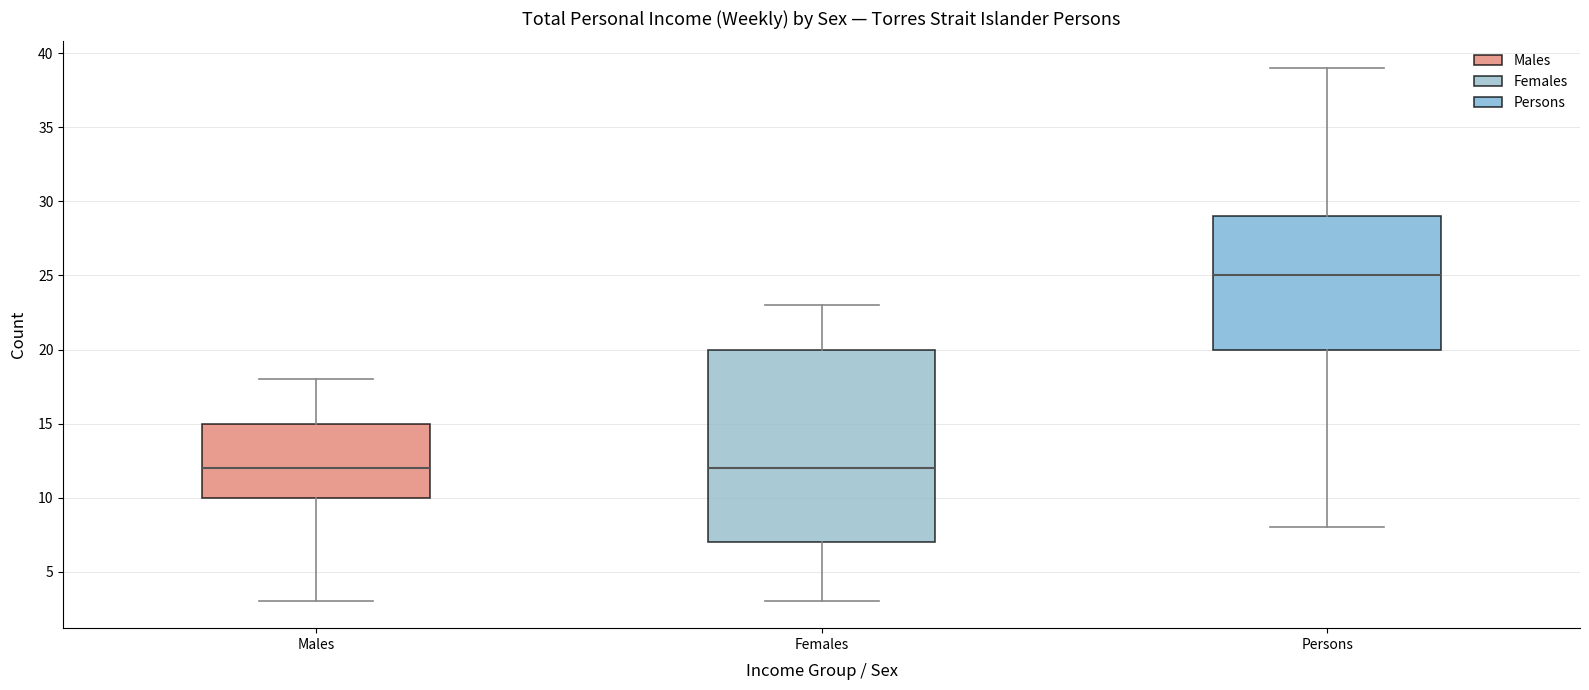

Reading left to right, transcribe this box plot: for each box, give where its median line is, the range the box spans, and where its two whiskers end, as read against the y-axis. The values are not printed on the chart, so give them approximately, as read against the axis.

Males: median 12, box 10 to 15, whiskers 3 to 18
Females: median 12, box 7 to 20, whiskers 3 to 23
Persons: median 25, box 20 to 29, whiskers 8 to 39